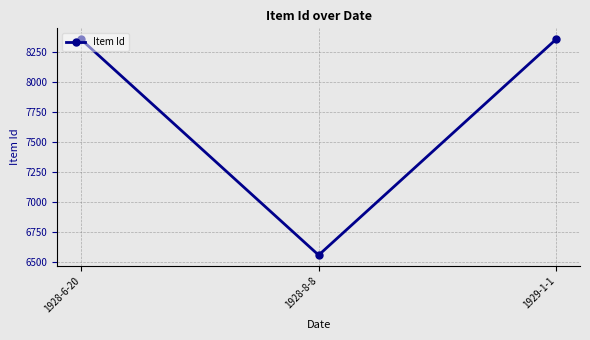

Read the value at 1928-8-8, to the nearest 100.

6600